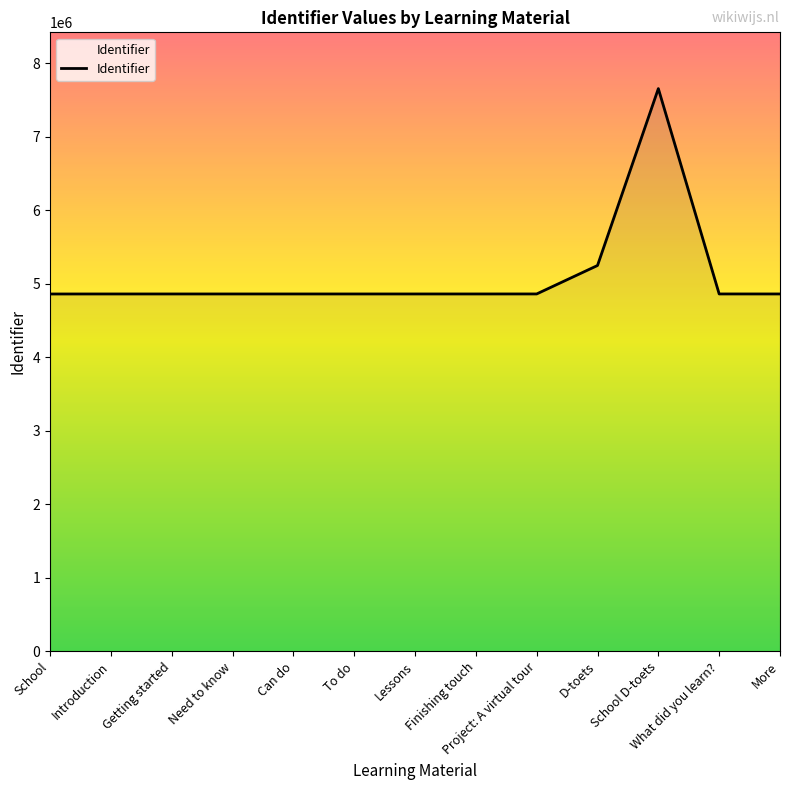

What is the sum of all values?

66385114